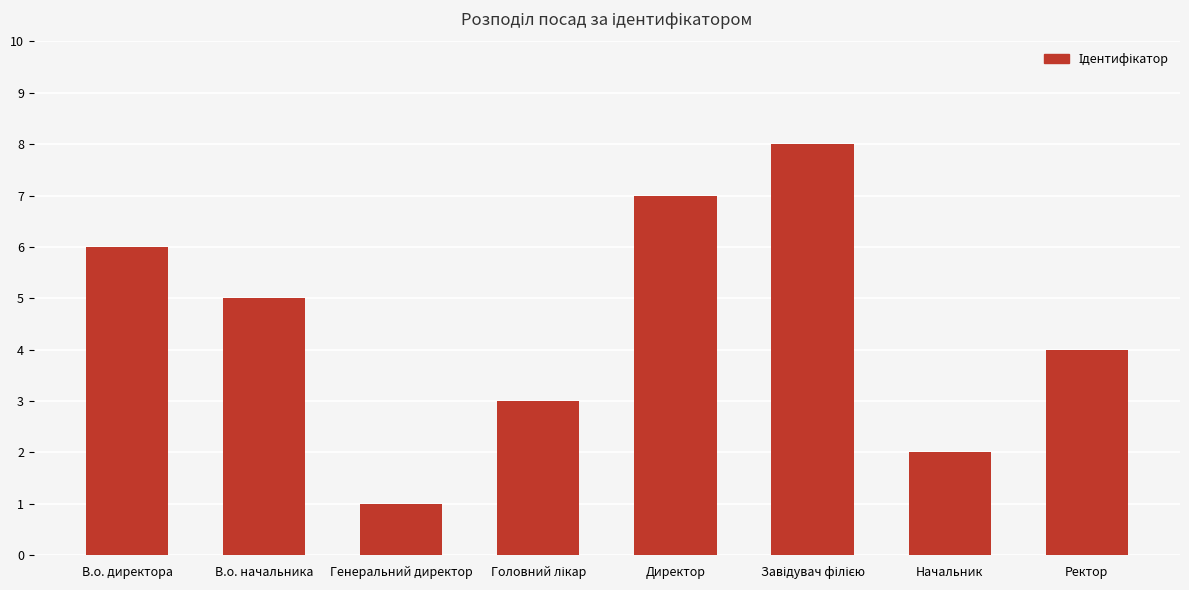

What is the sum of the values at Директор and Генеральний директор?

8